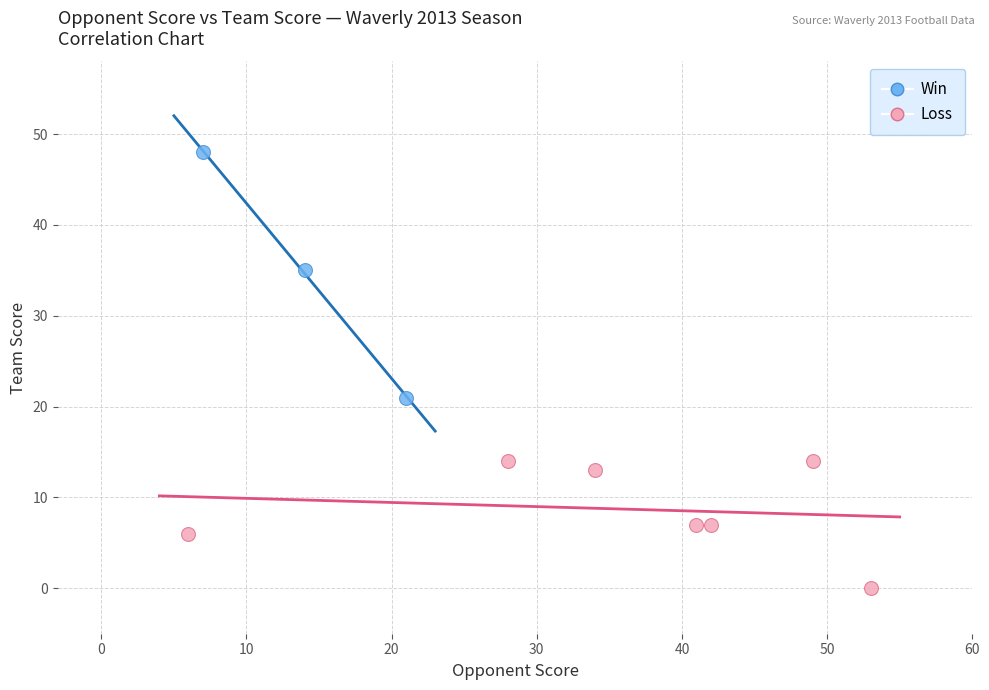

Which series contains the highest Y value?

Win